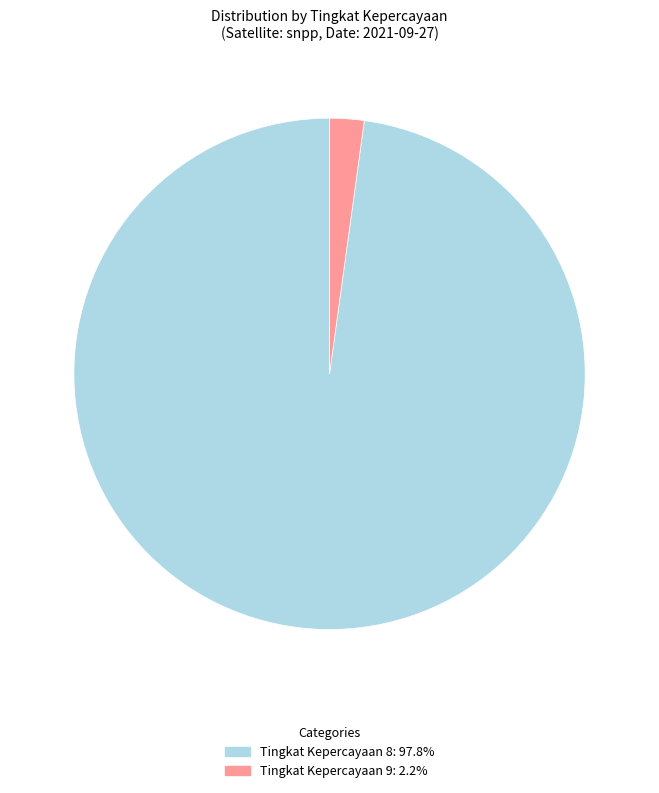

Does any single category account for the majority?

Yes